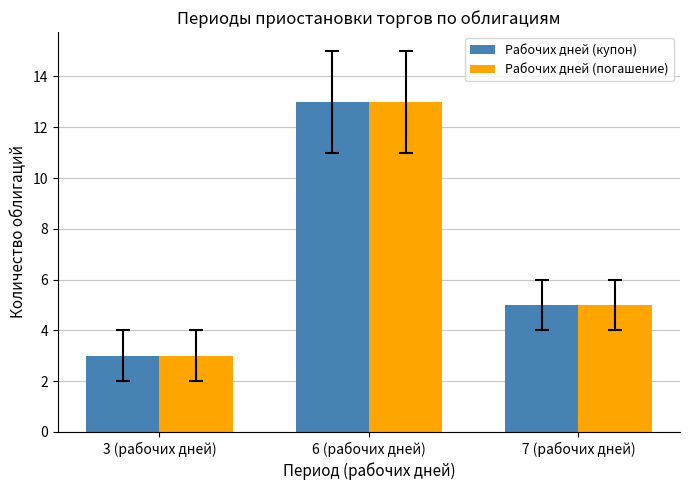

List the labels in order of Рабочих дней (купон) value, smallest first.

3 (рабочих дней), 7 (рабочих дней), 6 (рабочих дней)